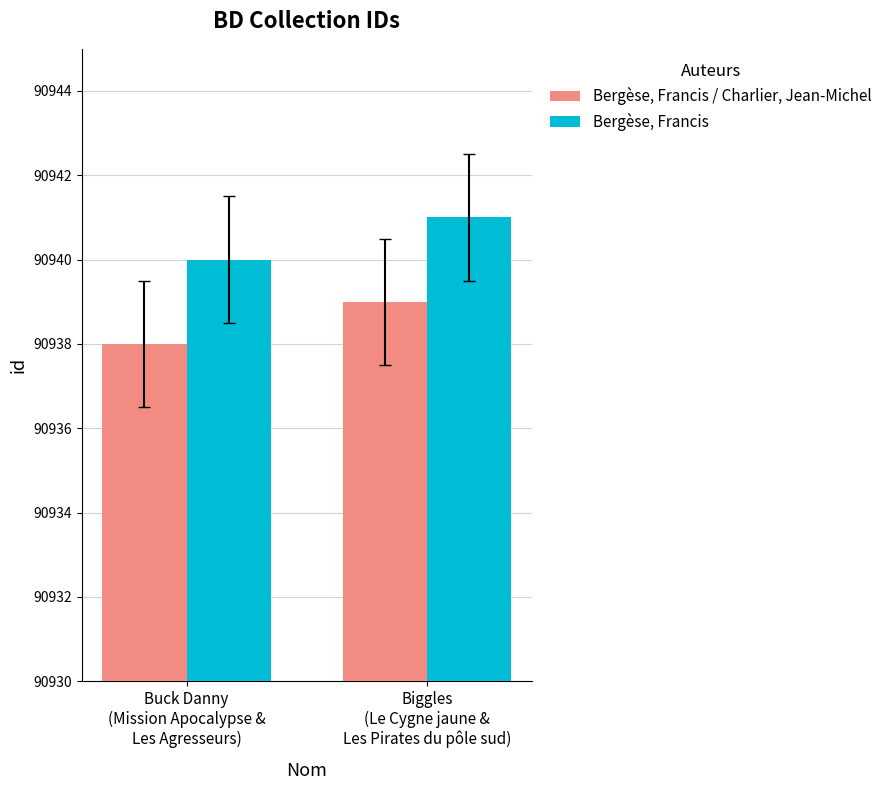

What is the label of the 2nd bar from the left?

Biggles
(Le Cygne jaune &
Les Pirates du pôle sud)